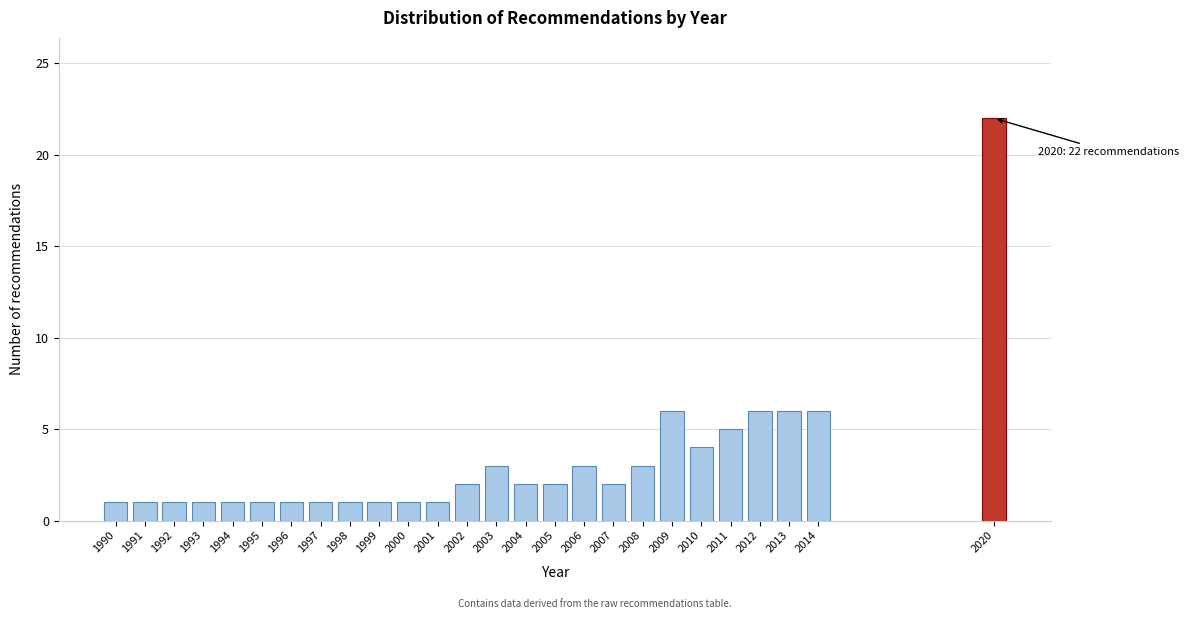

Reading left to right, what are all the values shown in this chart?

1990=1	1991=1	1992=1	1993=1	1994=1	1995=1	1996=1	1997=1	1998=1	1999=1	2000=1	2001=1	2002=2	2003=3	2004=2	2005=2	2006=3	2007=2	2008=3	2009=6	2010=4	2011=5	2012=6	2013=6	2014=6	2020=22